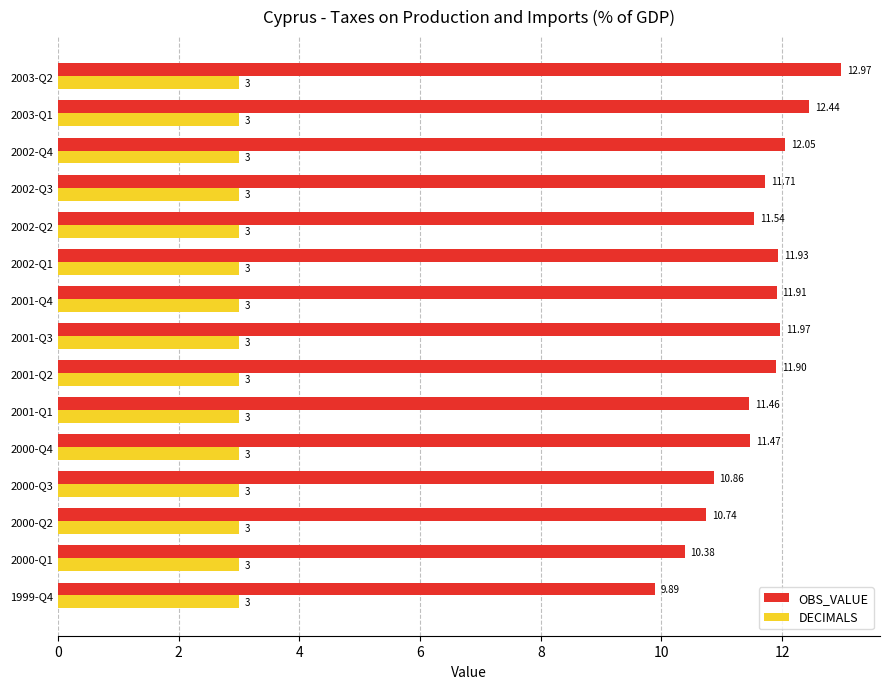

At which category is the sum across all series the highest?

2003-Q2